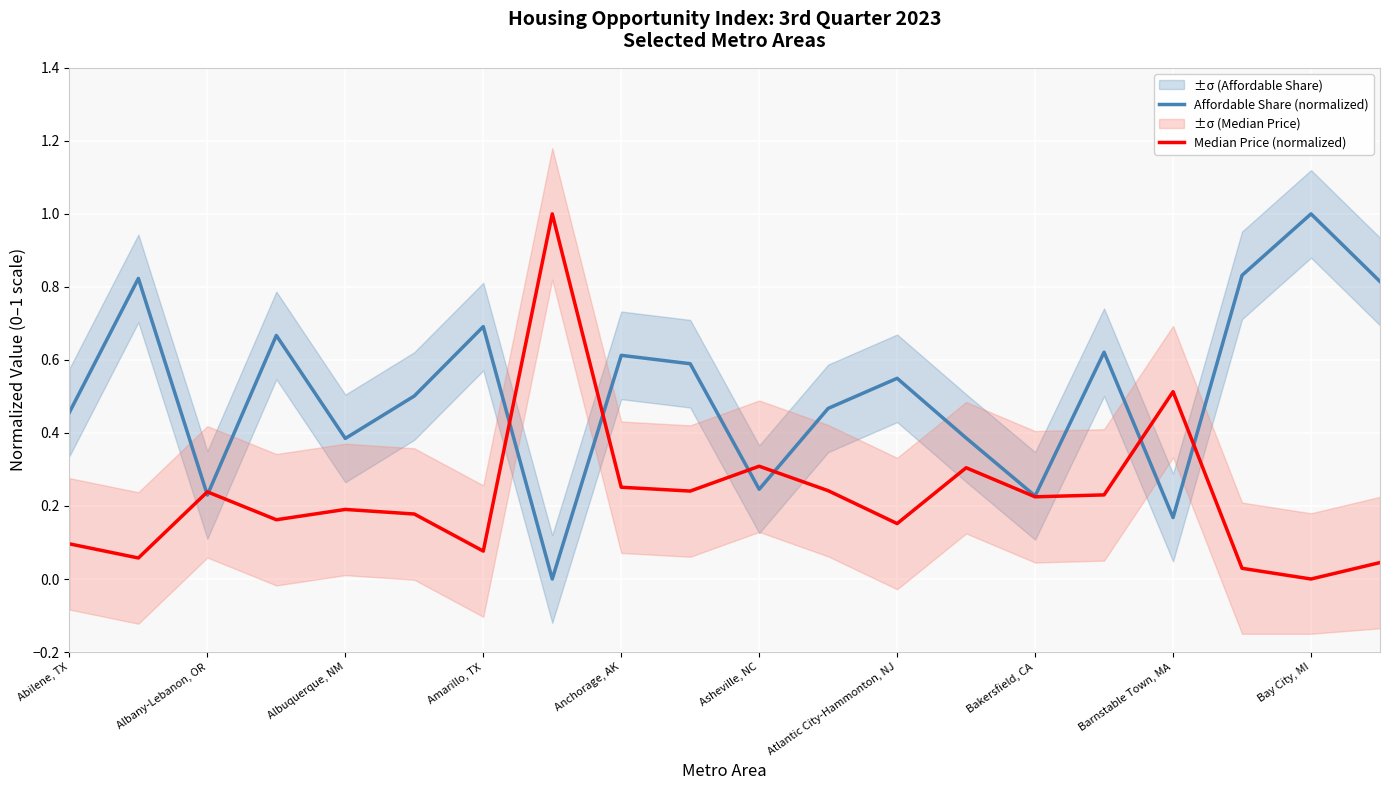

Is it true that Affordable Share (normalized) equals 0.2 at Atlantic City-Hammonton, NJ?

False